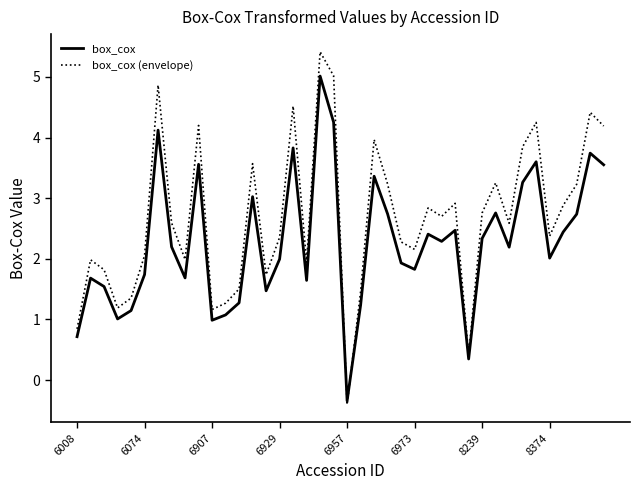

How many distinct data groups are displayed?

2